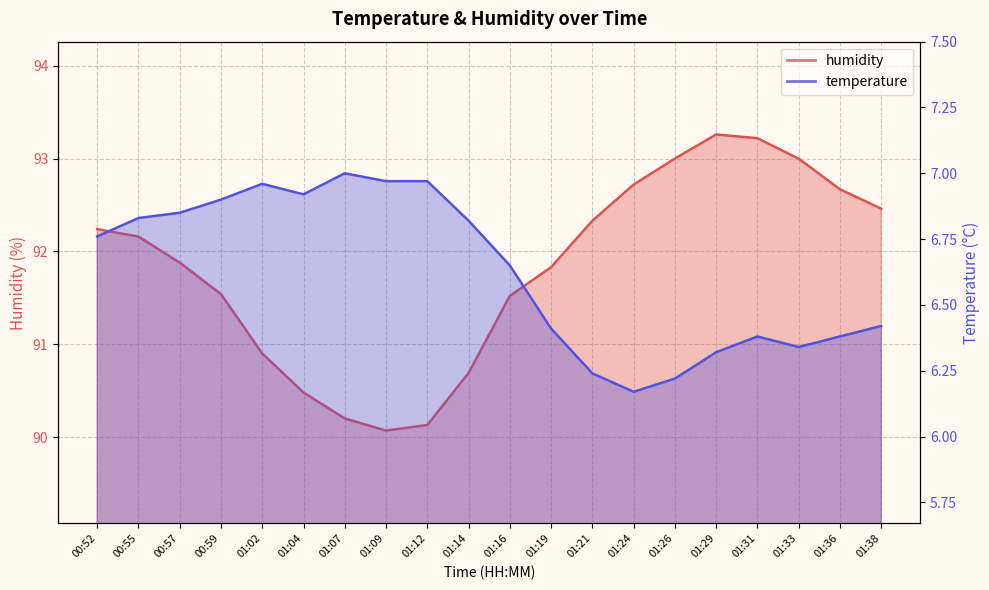

True or false: humidity and temperature cross at least once.

False